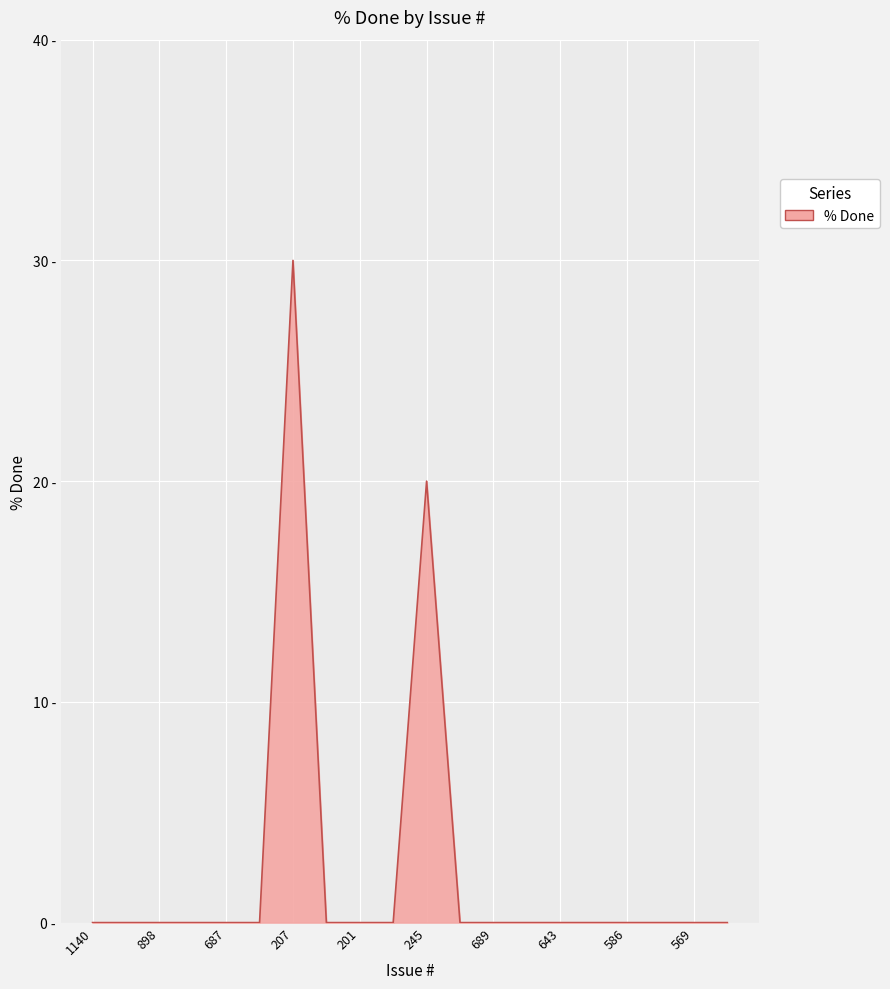

Rank the categories by value from lowest to highest.

1140, 668, 898, 688, 687, 189, 692, 201, 198, 897, 689, 666, 643, 143, 586, 573, 569, 560, 245, 207